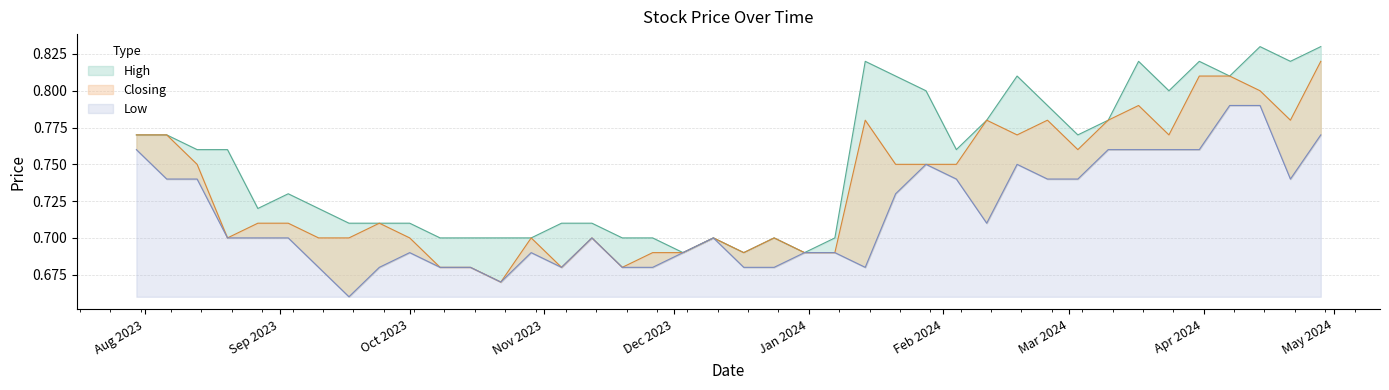

True or false: Low and Closing cross at least once.

False